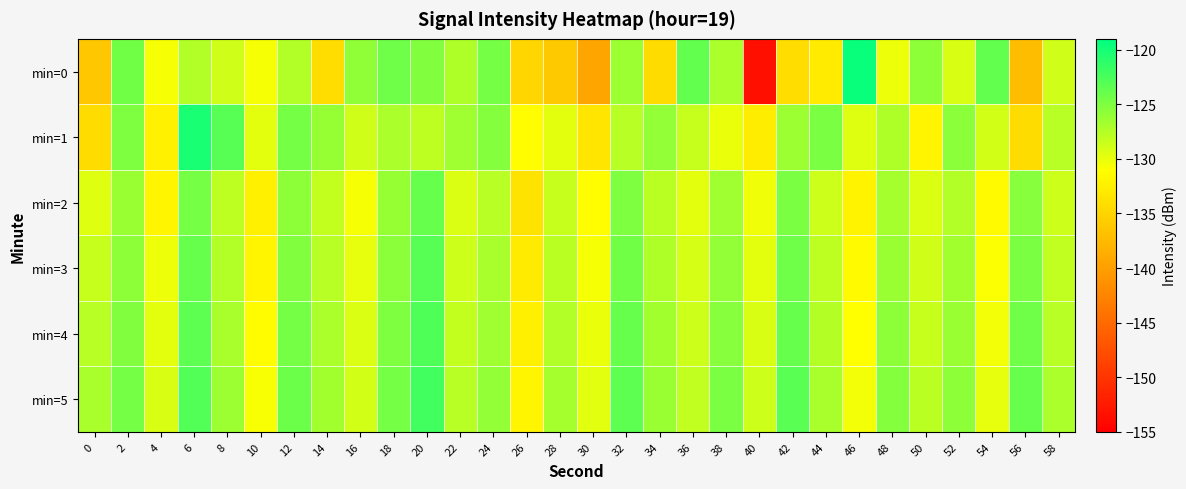

How many data points does each series have?

30